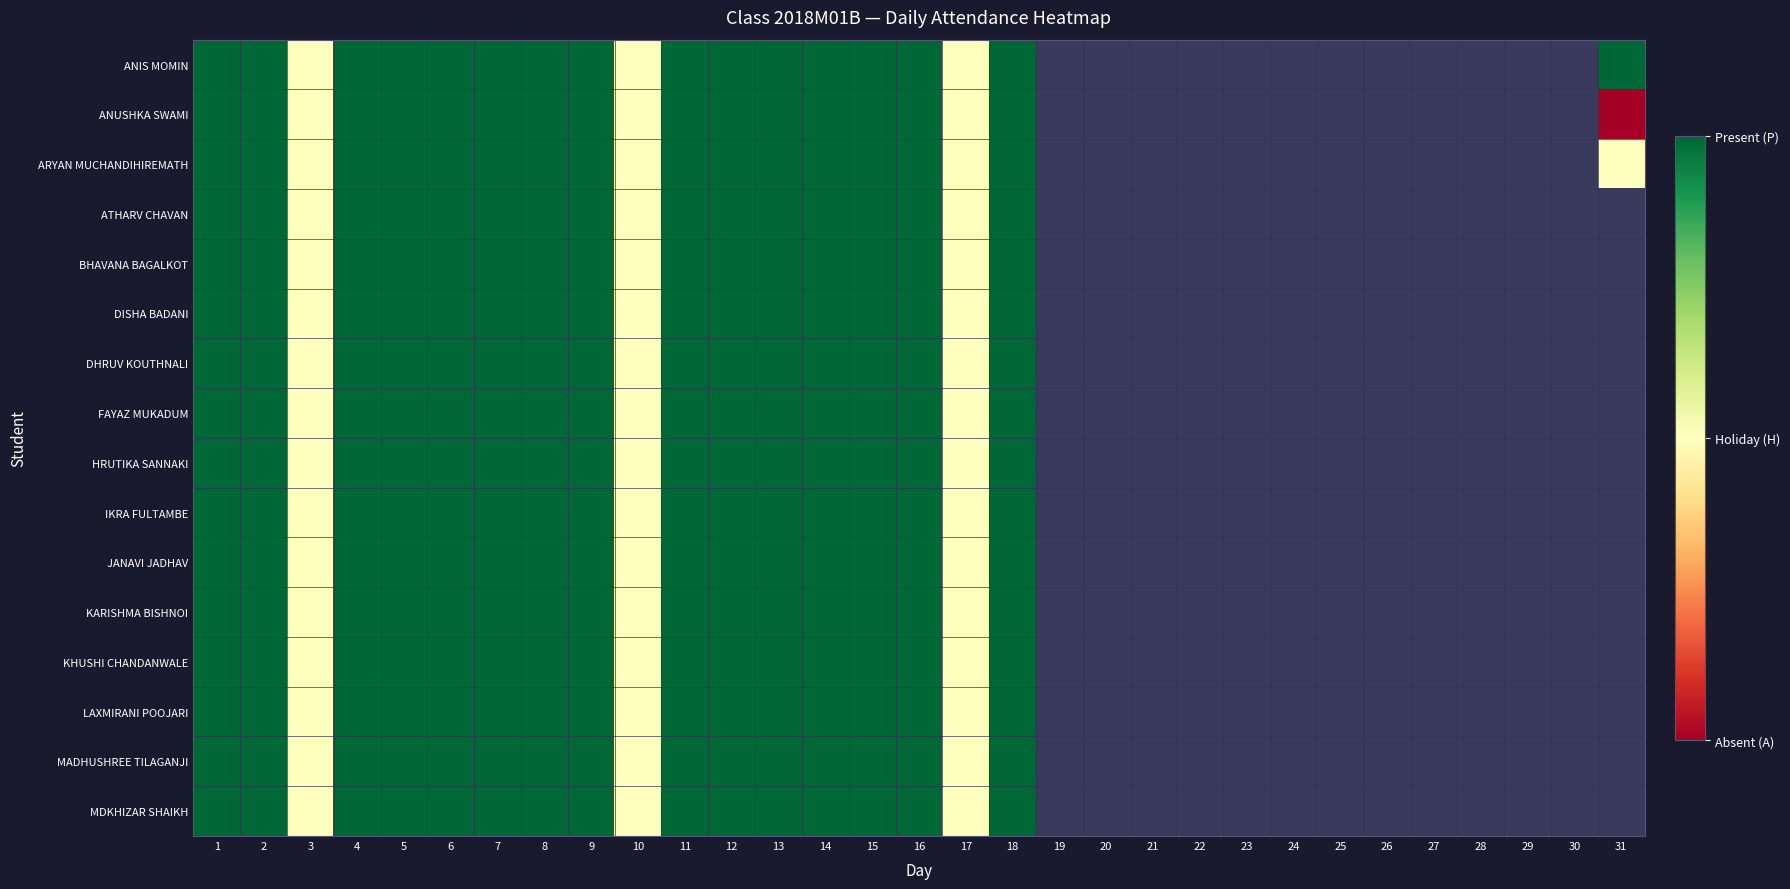

Which series has the largest range (max minus min)?

ANUSHKA SWAMI